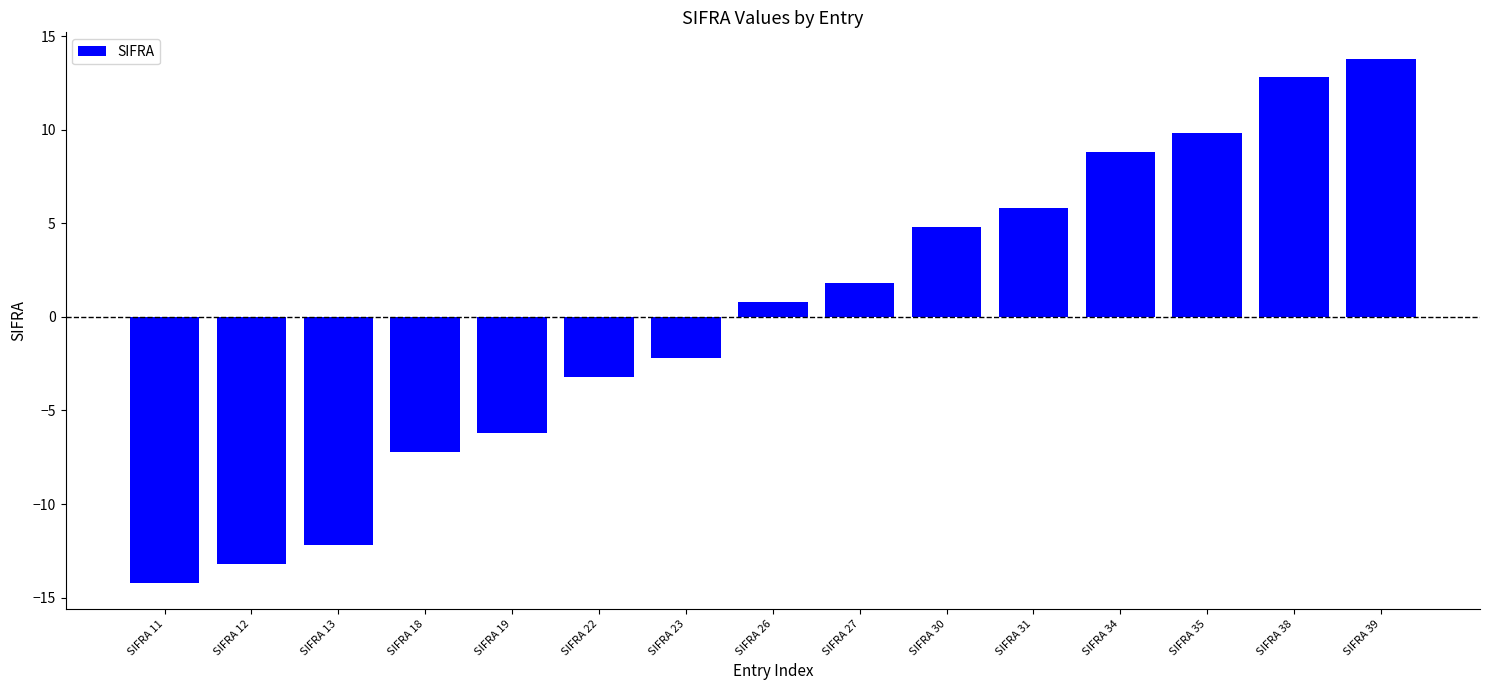

Between SIFRA 39 and SIFRA 30, which is larger?

SIFRA 39